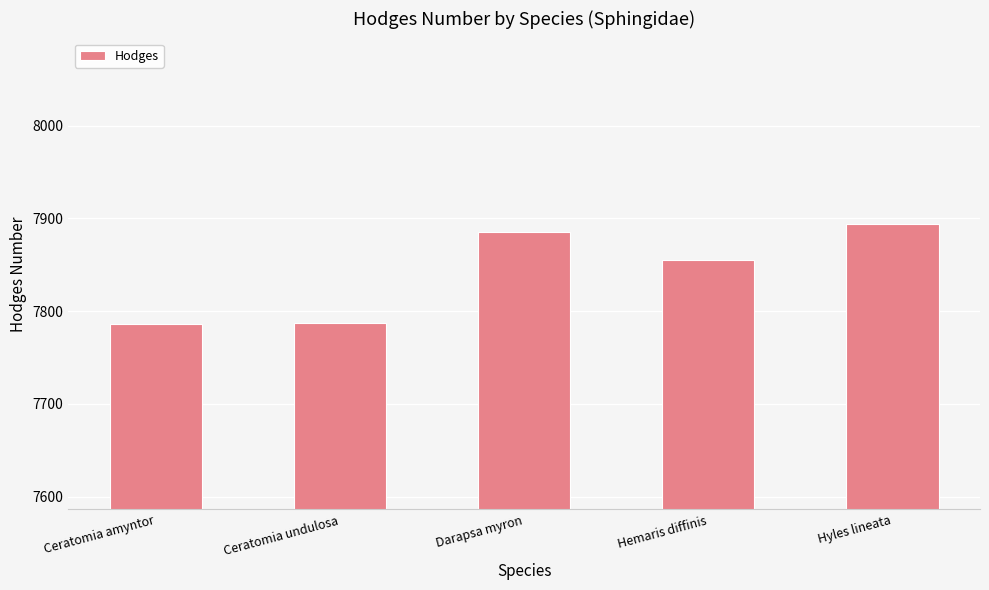

At which label does the data first exceed 7855?

Darapsa myron